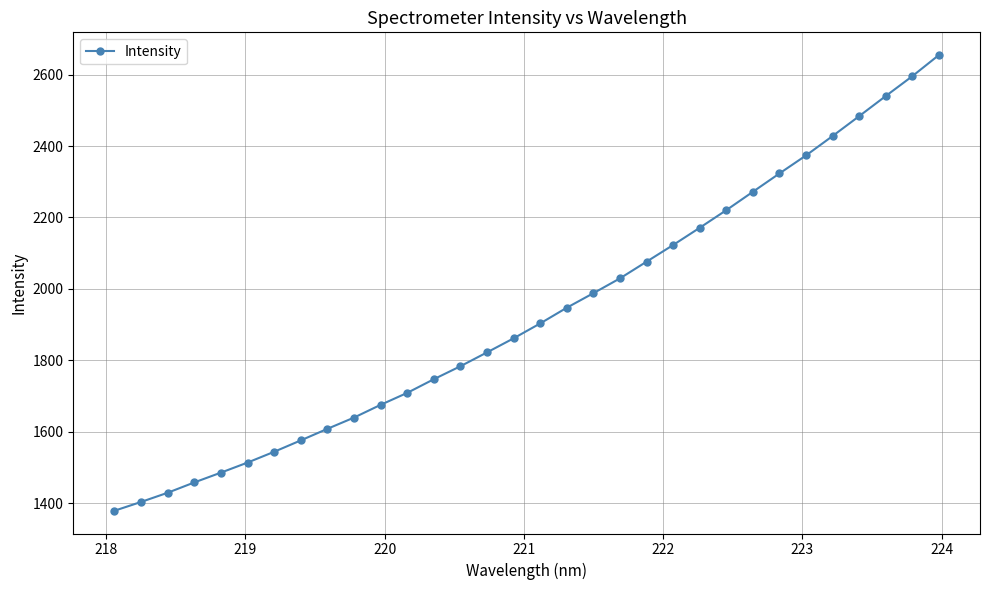

What is the sum of all values?

61762.5